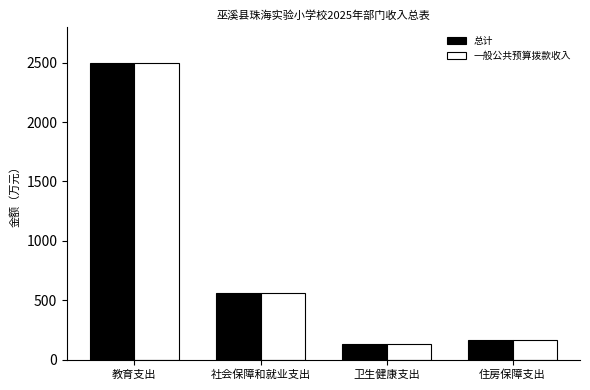

The 一般公共预算拨款收入 series shows 162.4 at 住房保障支出. True or false?

True